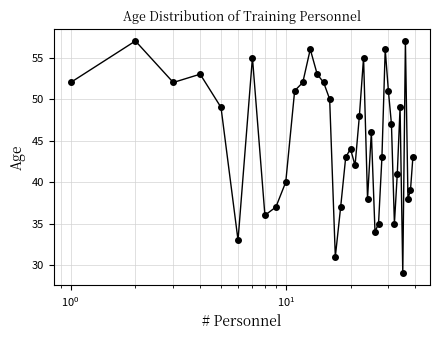

Does the chart have visible grid lines?

Yes